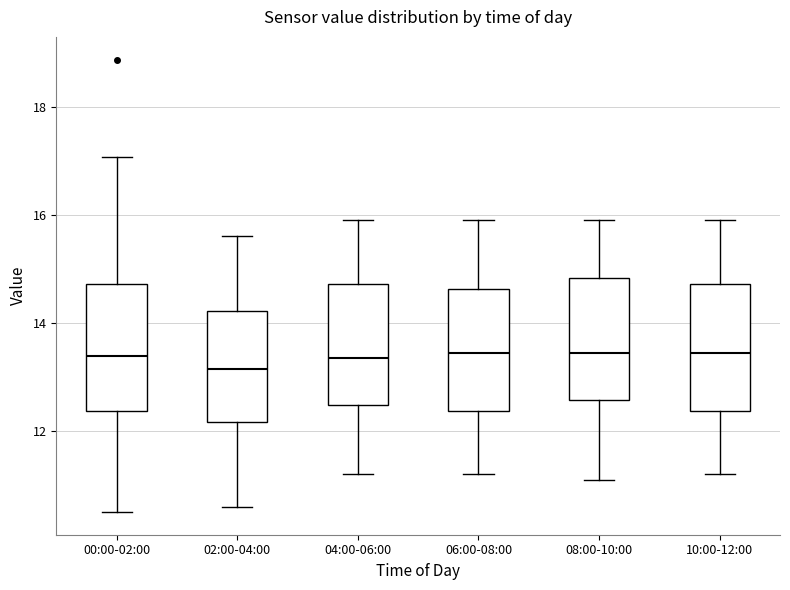

Reading left to right, read every box against the y-axis: the position of its median line, the range the box covers, and the ends of its whiskers. The values are not printed on the chart, so give them approximately, as read against the axis.

00:00-02:00: median 13.4, box 12.4 to 14.8, whiskers 10.6 to 17.0
02:00-04:00: median 13.2, box 12.2 to 14.2, whiskers 10.6 to 15.6
04:00-06:00: median 13.4, box 12.4 to 14.8, whiskers 11.2 to 16.0
06:00-08:00: median 13.4, box 12.4 to 14.6, whiskers 11.2 to 16.0
08:00-10:00: median 13.4, box 12.6 to 14.8, whiskers 11.2 to 16.0
10:00-12:00: median 13.4, box 12.4 to 14.8, whiskers 11.2 to 16.0